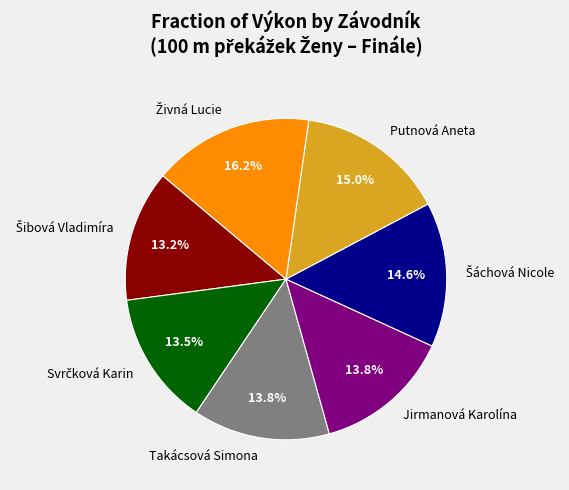

To the nearest percent, what is the average slice percentage?

14%